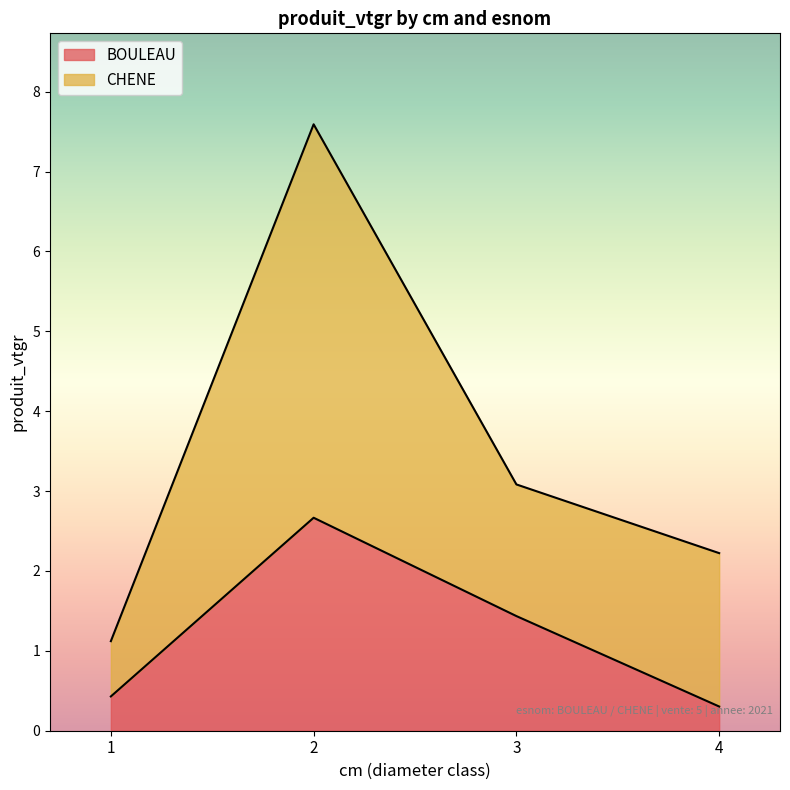

Which category has the lowest value across all series?

4